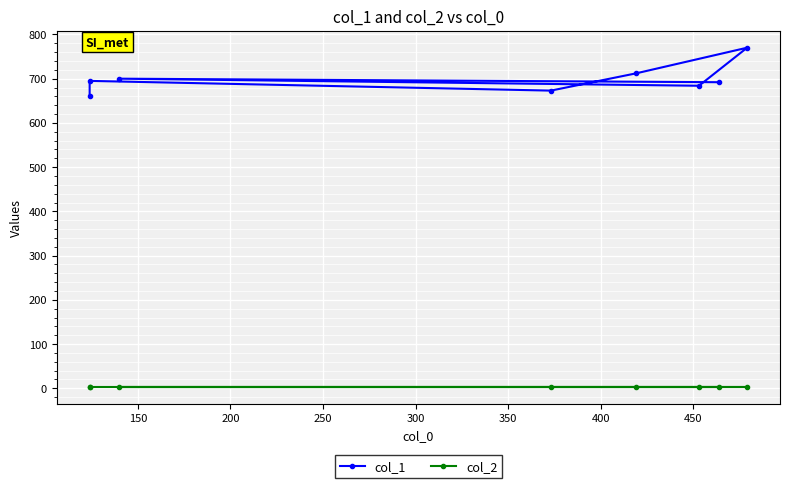

Is this an area chart (filled region under the line)?

No